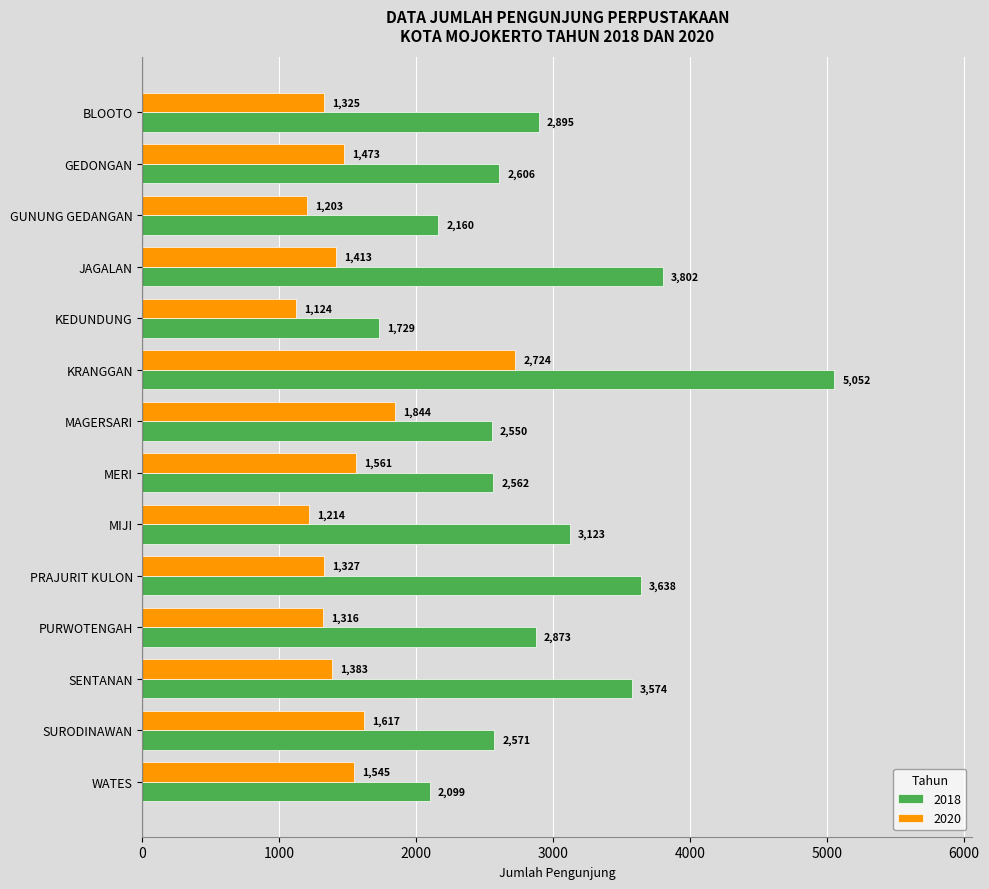

What is the minimum value shown in the chart?

1124